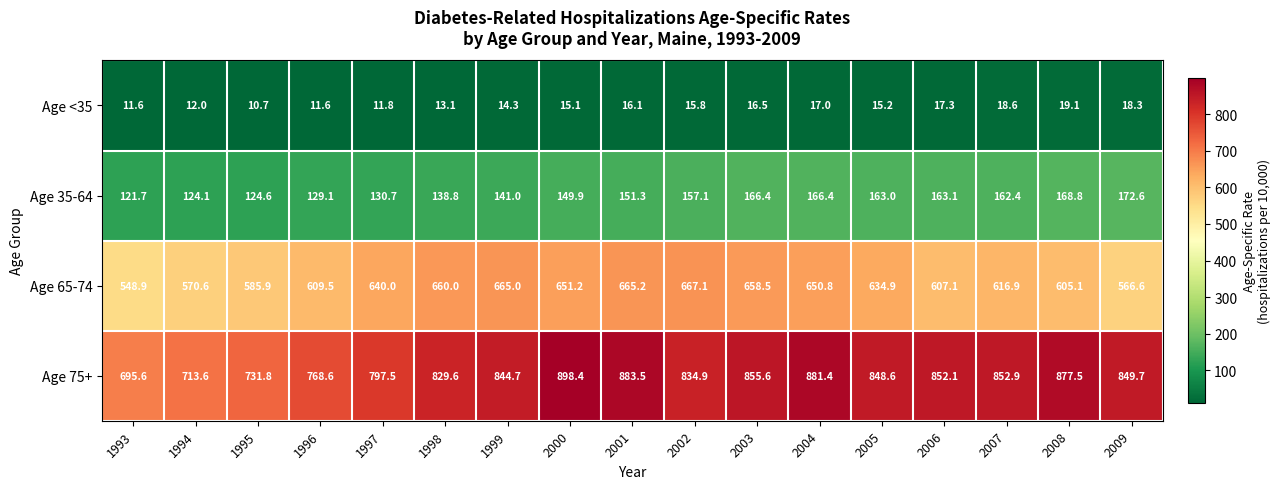

What is the difference between the second highest and minimum values in the Age 35-64 series?

47.1